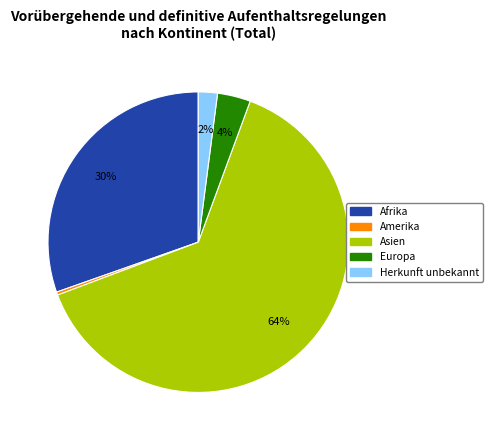

What is the smallest slice in the pie chart?

Amerika